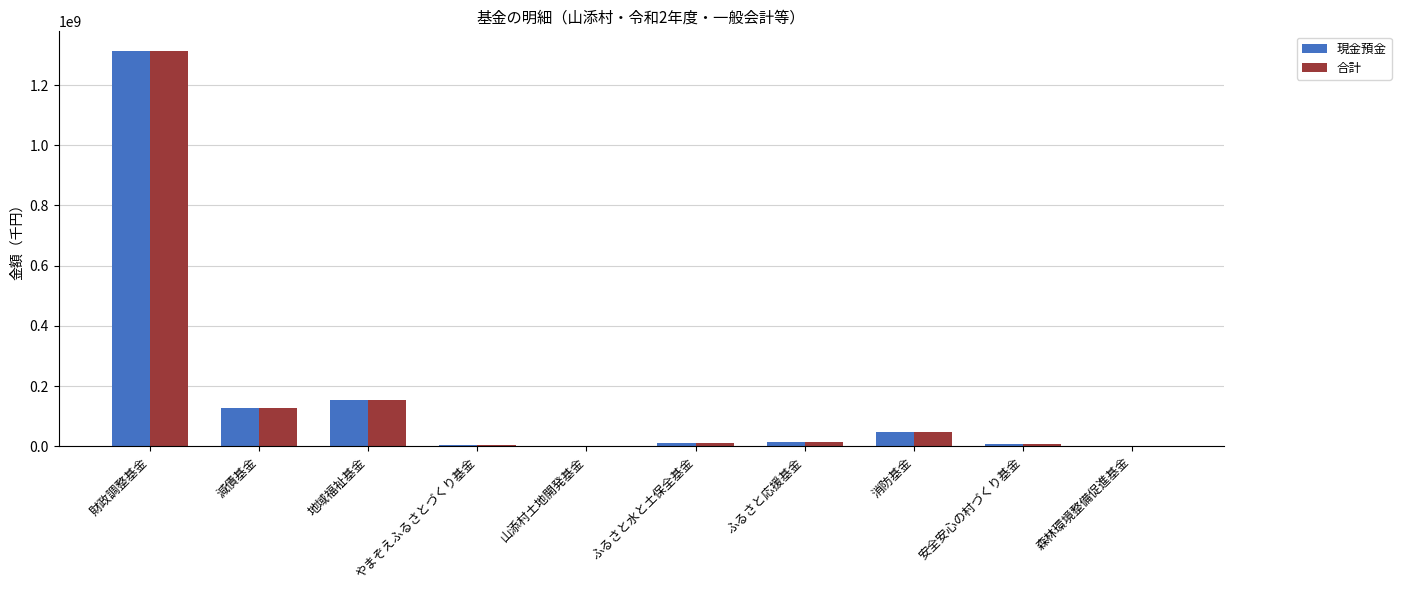

What is the total value across all series at 財政調整基金?

2626199096